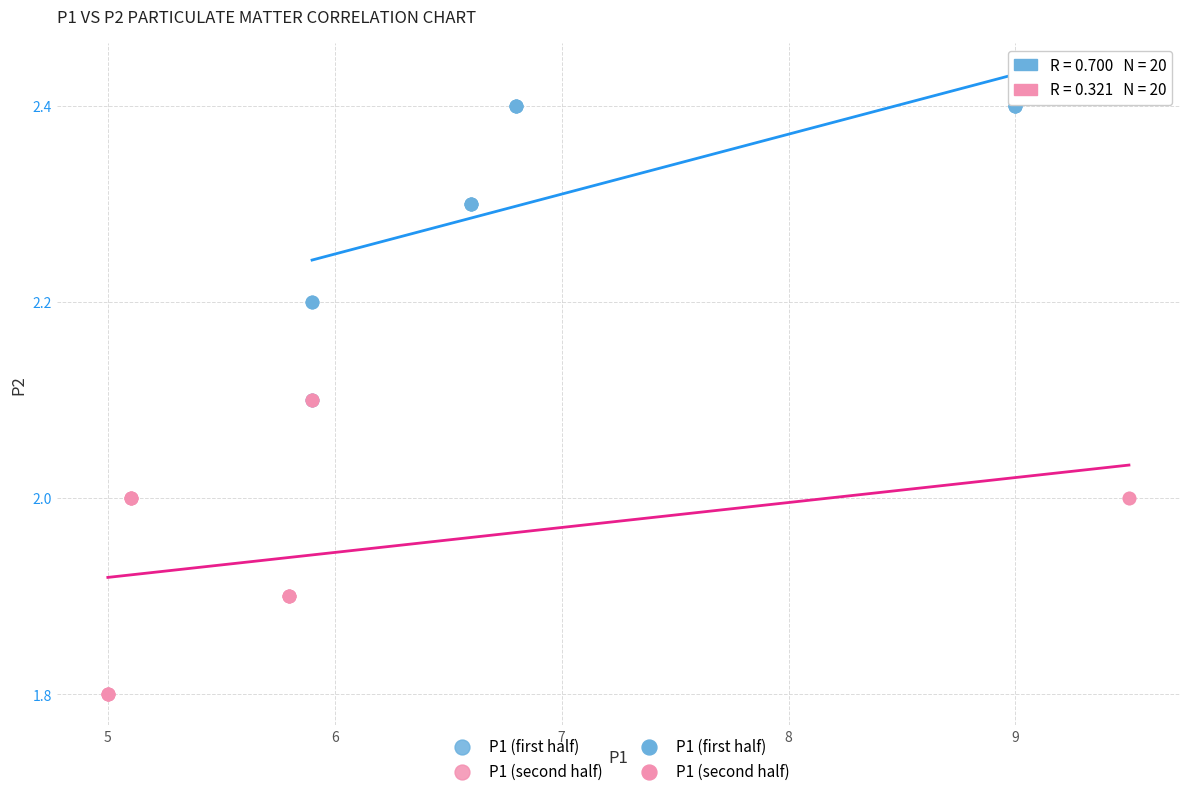

Which series contains the highest Y value?

P1 (first half)